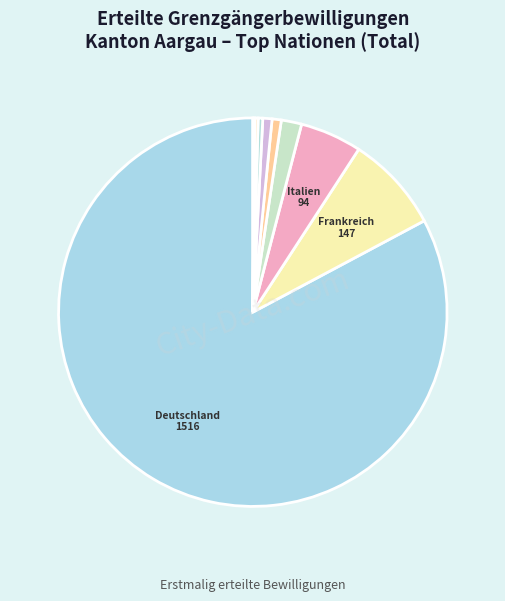

What is the largest slice in the pie chart?

Deutschland